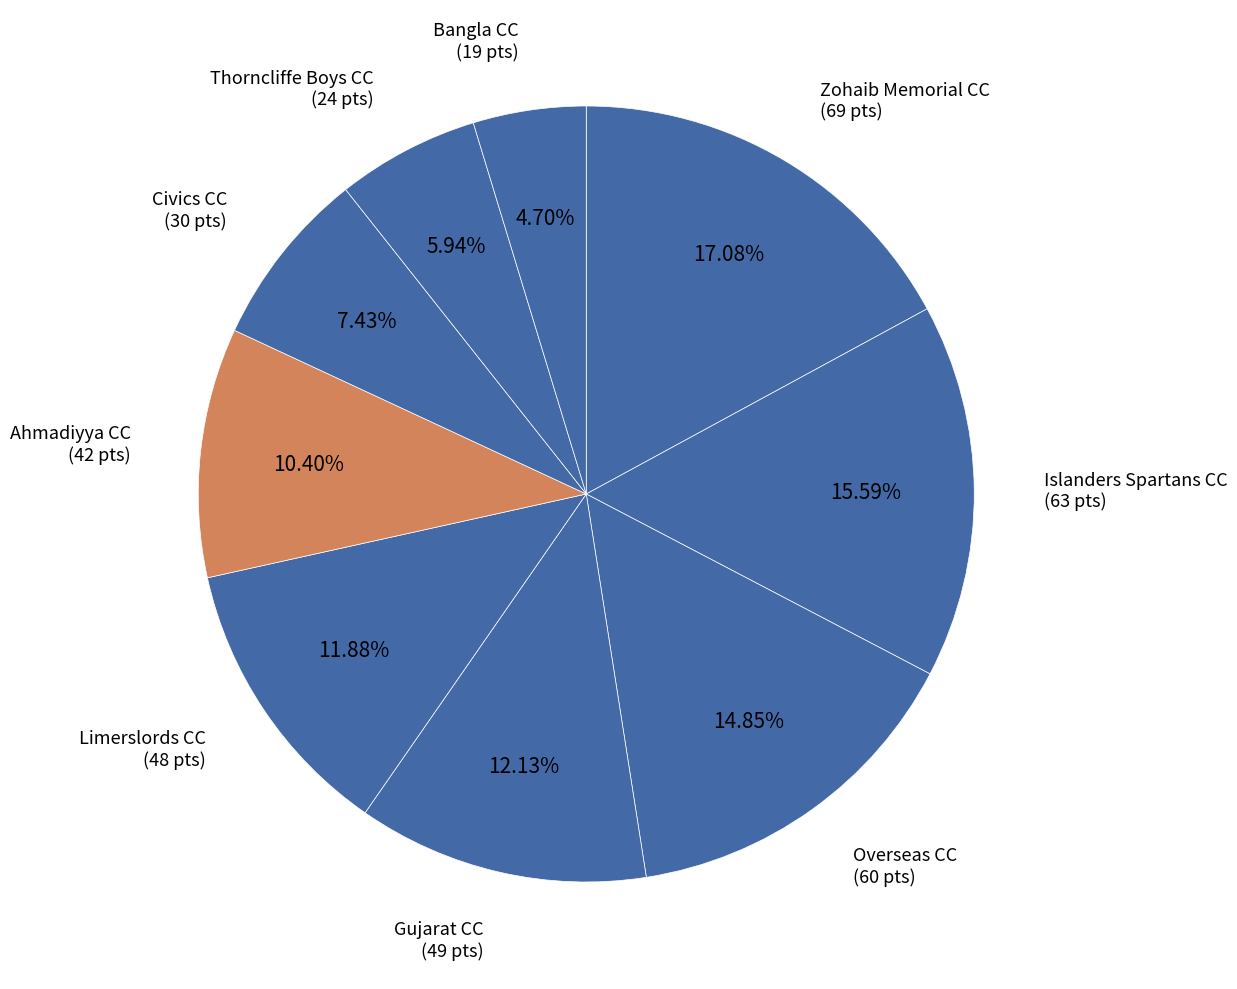

Count the number of slices in the pie.

9